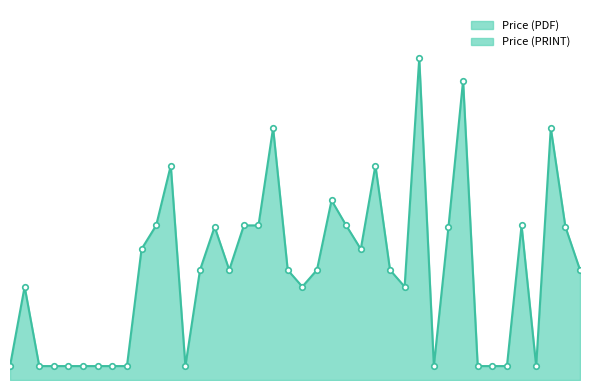

Reading right to left, transcribe all the data shown in this chart.

2025=158	2025=220	2025=362	20=20	2025=222	21=20	24=20	24=20	2025=430	2025=220	27=20	2025=462	2025=134	2025=158	2025=308	2025=188	2025=222	2025=258	2025=158	2025=134	2025=158	2025=362	2025=222	2025=222	2025=158	2025=220	2025=158	3=20	2025=308	2025=222	2025=188	1=20	17=20	21=20	15=20	18=20	24=20	25=20	2025=134	1=20